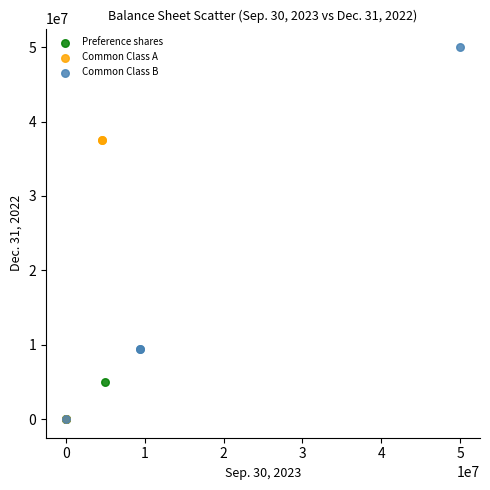

Which series contains the highest Y value?

Common Class B